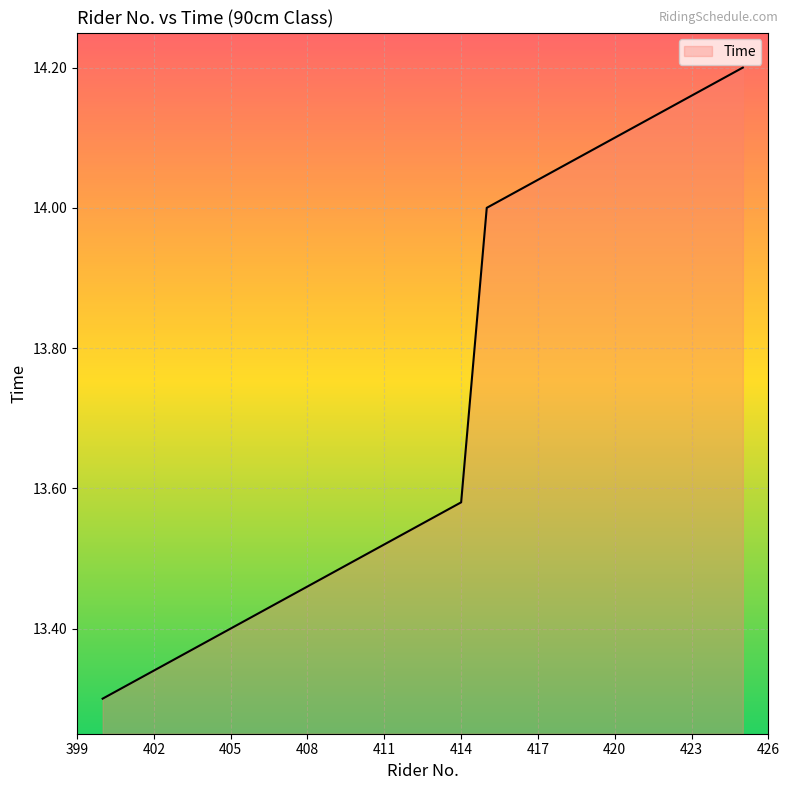

What is the average value?

13.7